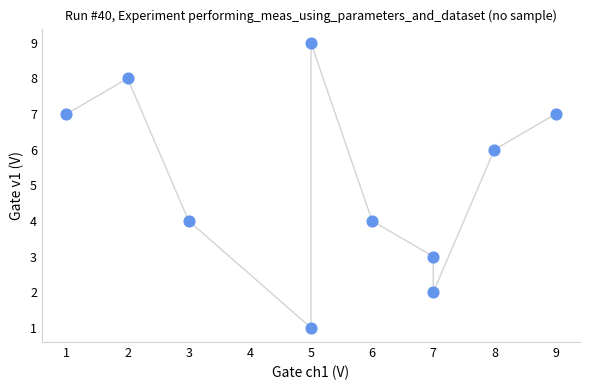

What is the range of Y values (max minus min)?

8